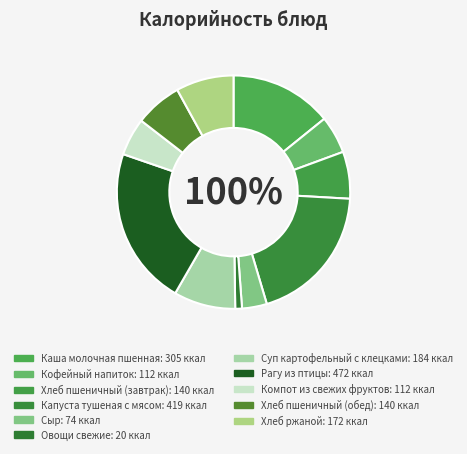

Does Сыр account for over 50% of the chart?

No